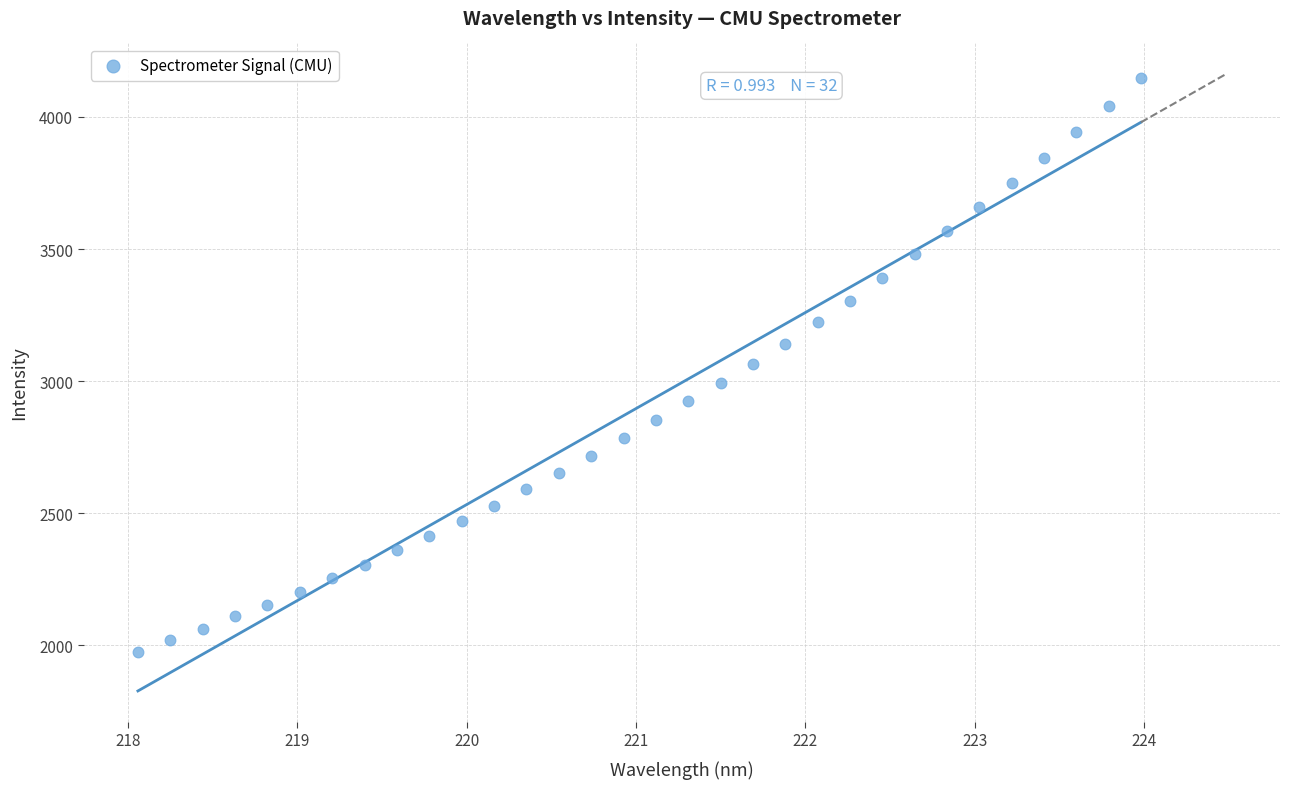

What is the range of Y values (max minus min)?

2170.6